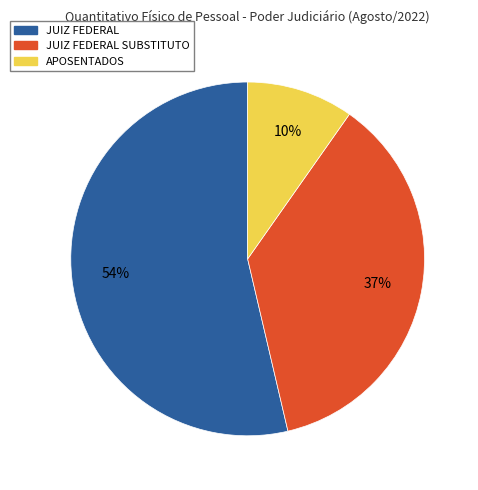

Which slice is the smallest?

APOSENTADOS